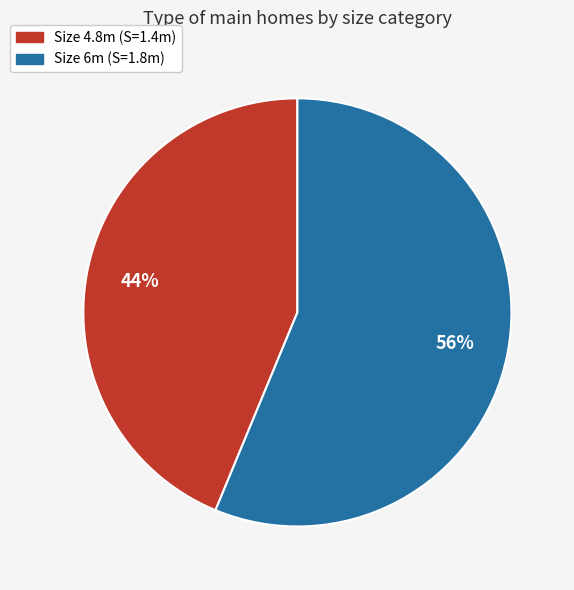

Is there any slice that represents more than half of the pie?

Yes